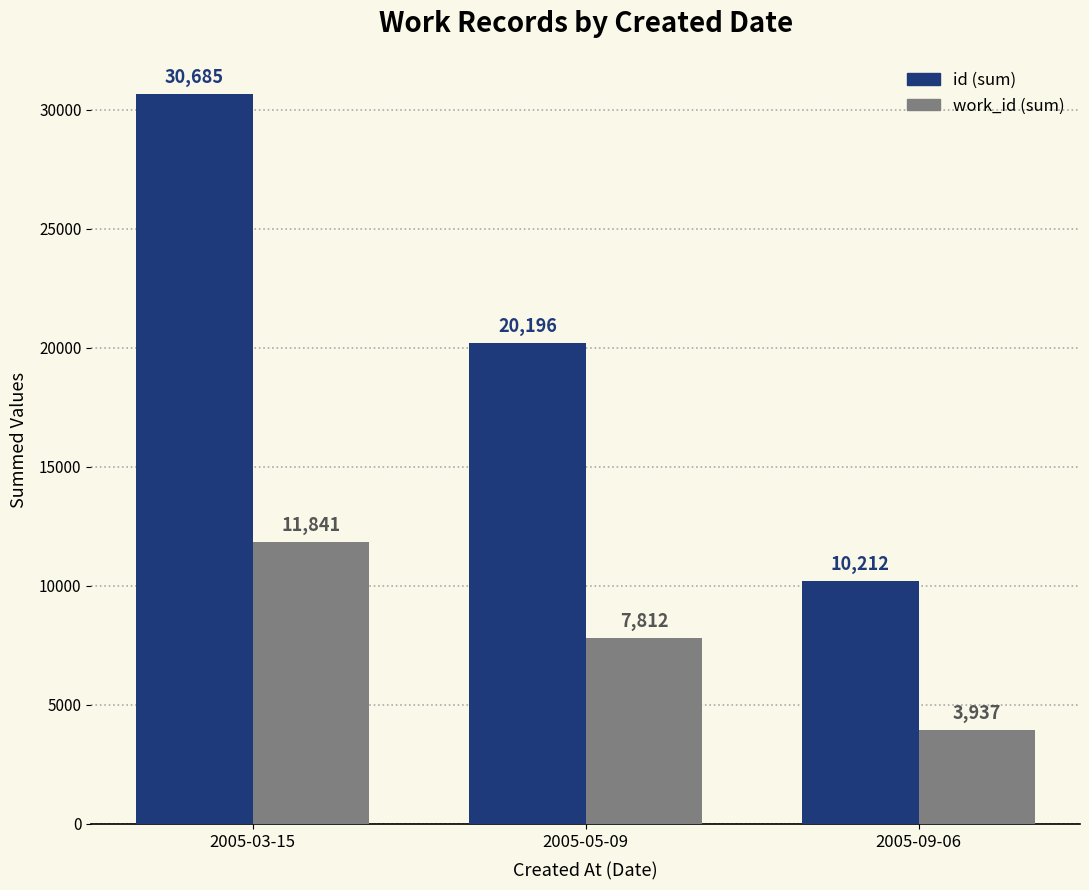

How many distinct data groups are displayed?

2